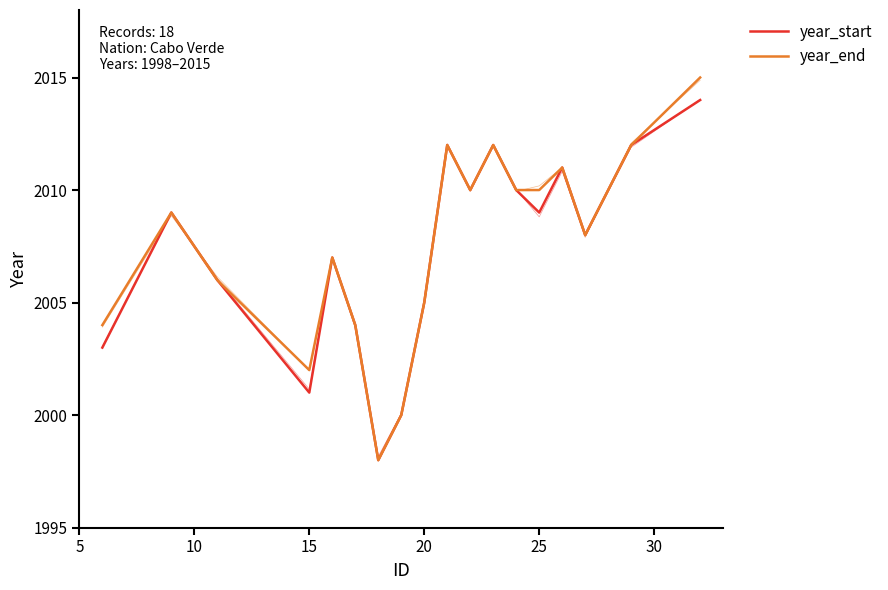

What is the difference between the second highest and second lowest values in the year_start series?

12